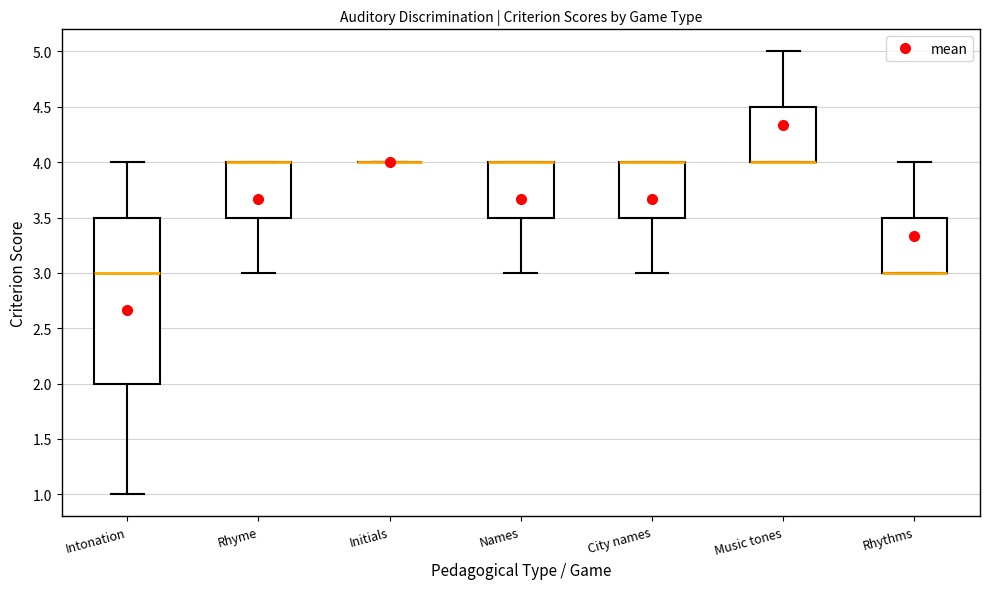

Which box is the tallest, from its lower edge to its upper edge?

Intonation